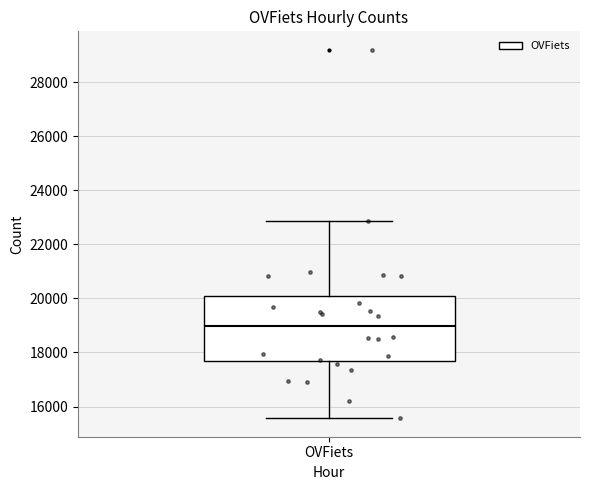

Read this box plot against the y-axis: the position of the median line, the range covered by the box, and the ends of both whiskers. The values are not printed on the chart, so give them approximately, as read against the axis.

median 19000, box 17600 to 20000, whiskers 15600 to 22800